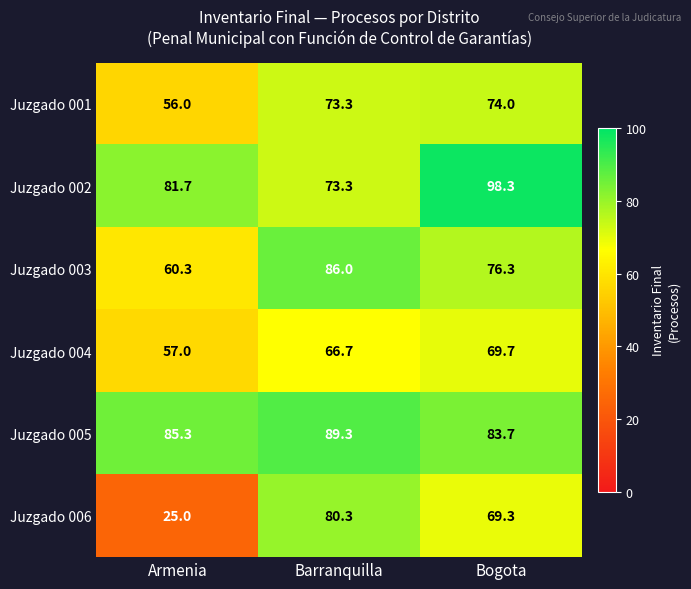

What is the sum of the Juzgado 005 values at Bogota and Armenia?

169.0